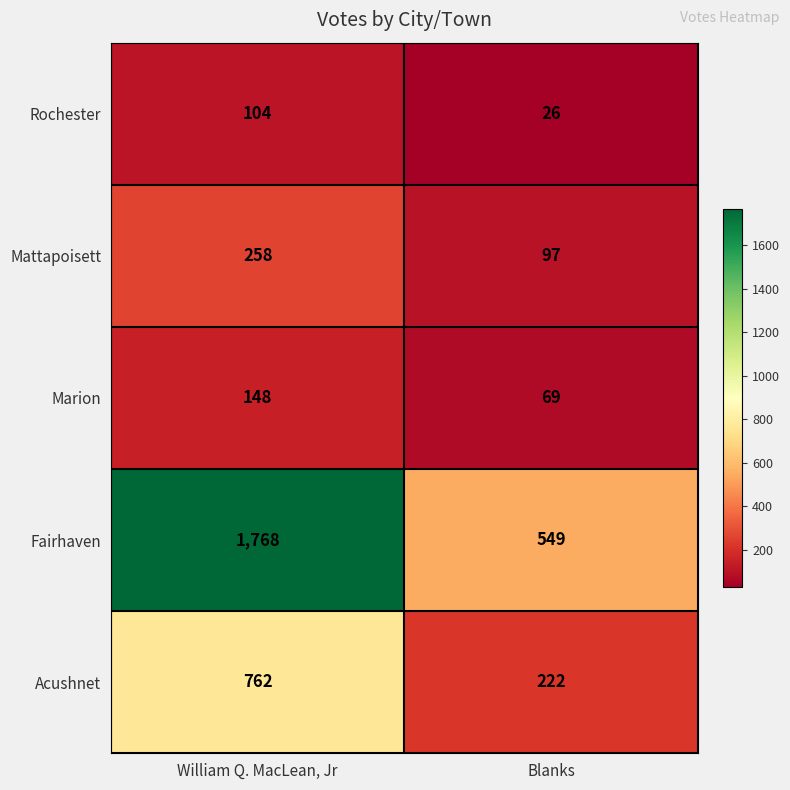

Reading left to right, list all the values displayed in this chart.

Rochester: 104	26
Mattapoisett: 258	97
Marion: 148	69
Fairhaven: 1768	549
Acushnet: 762	222